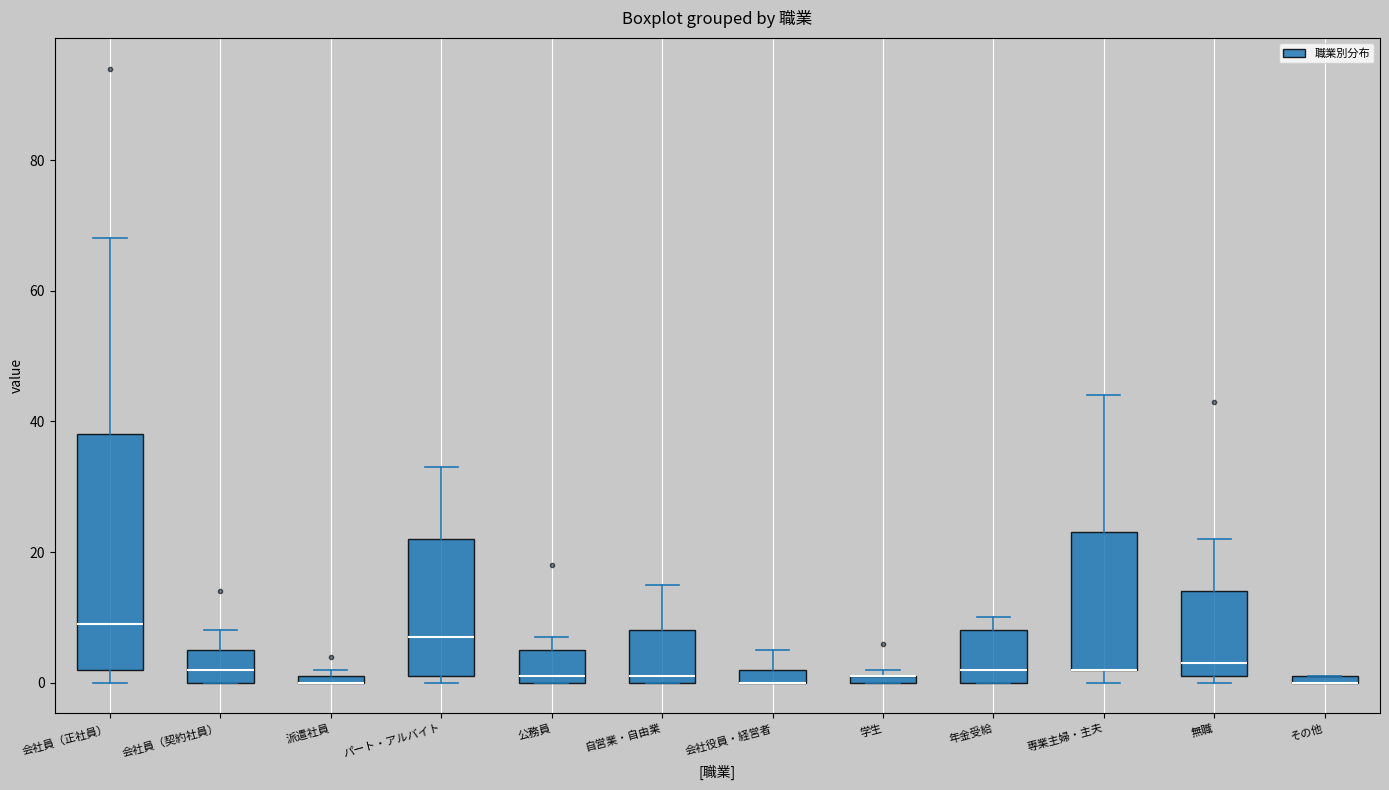

Comparing the boxes themselves (not the whiskers), which one is the tallest?

会社員（正社員）